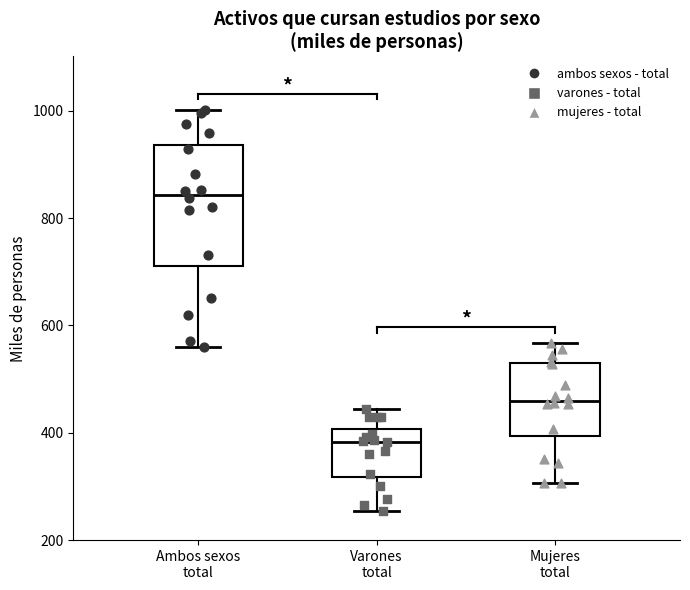

Reading left to right, read every box against the y-axis: the position of its median line, the range the box covers, and the ends of its whiskers. The values are not printed on the chart, so give them approximately, as read against the axis.

Ambos sexos total: median 840, box 720 to 940, whiskers 560 to 1000
Varones total: median 380, box 320 to 400, whiskers 260 to 440
Mujeres total: median 460, box 400 to 520, whiskers 300 to 560